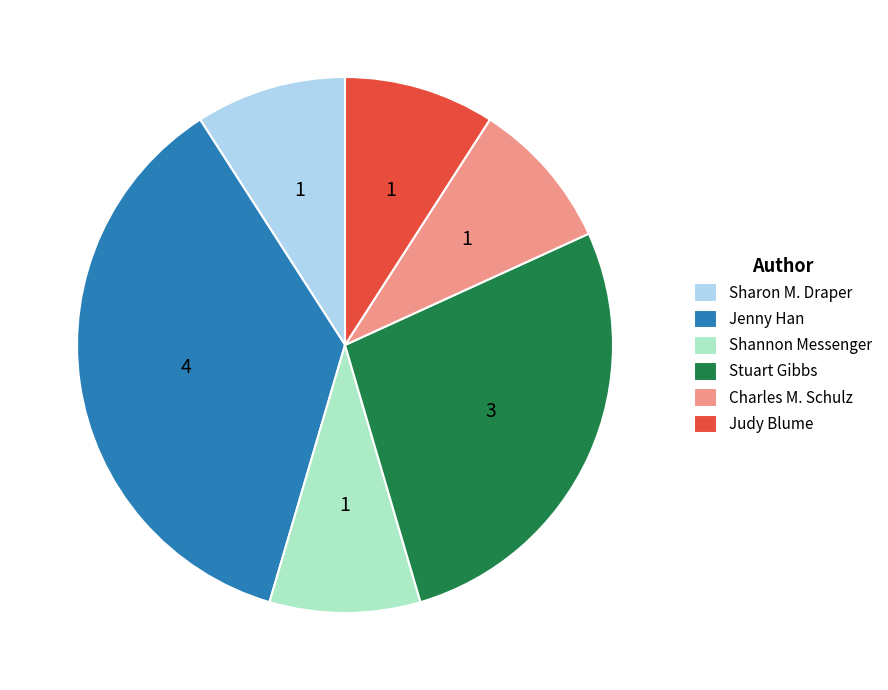

How many slices are in this pie chart?

6